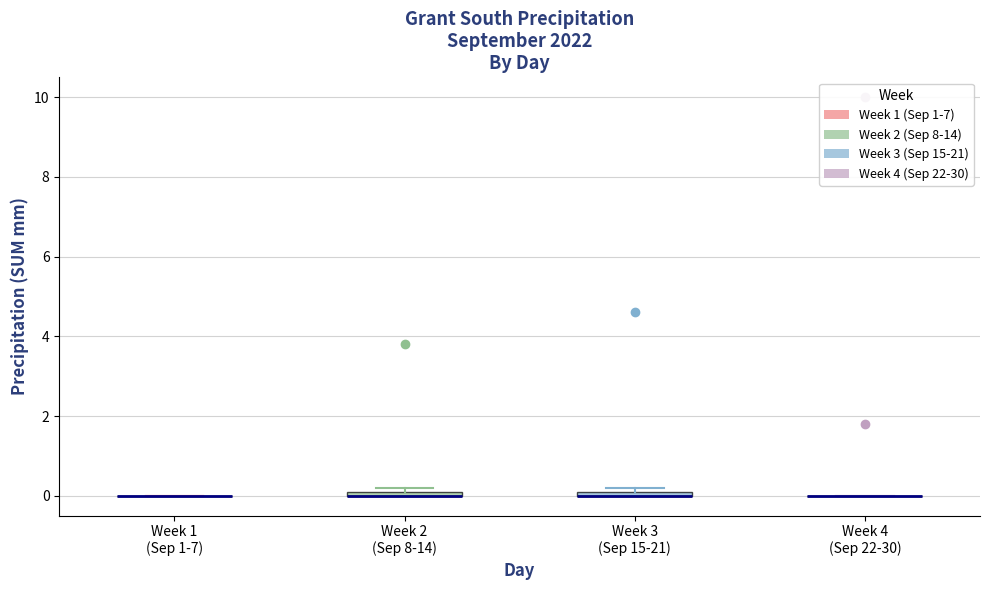

Where is the upper edge of the box for Week 3 (Sep 15-21) on the y-axis? The values are not printed on the chart, so give them approximately, as read against the axis.

0.2